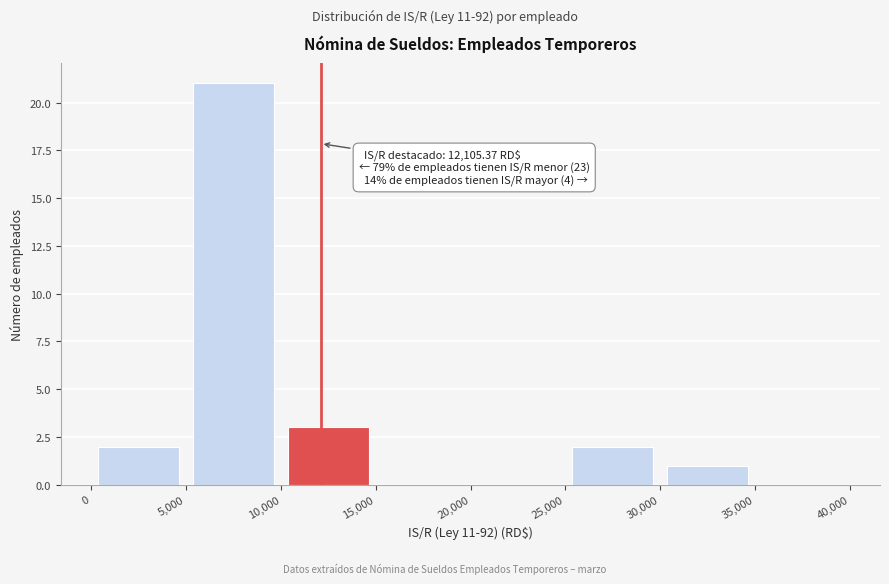

Which range on the x-axis has the tallest bar?

5,000 to 10,000